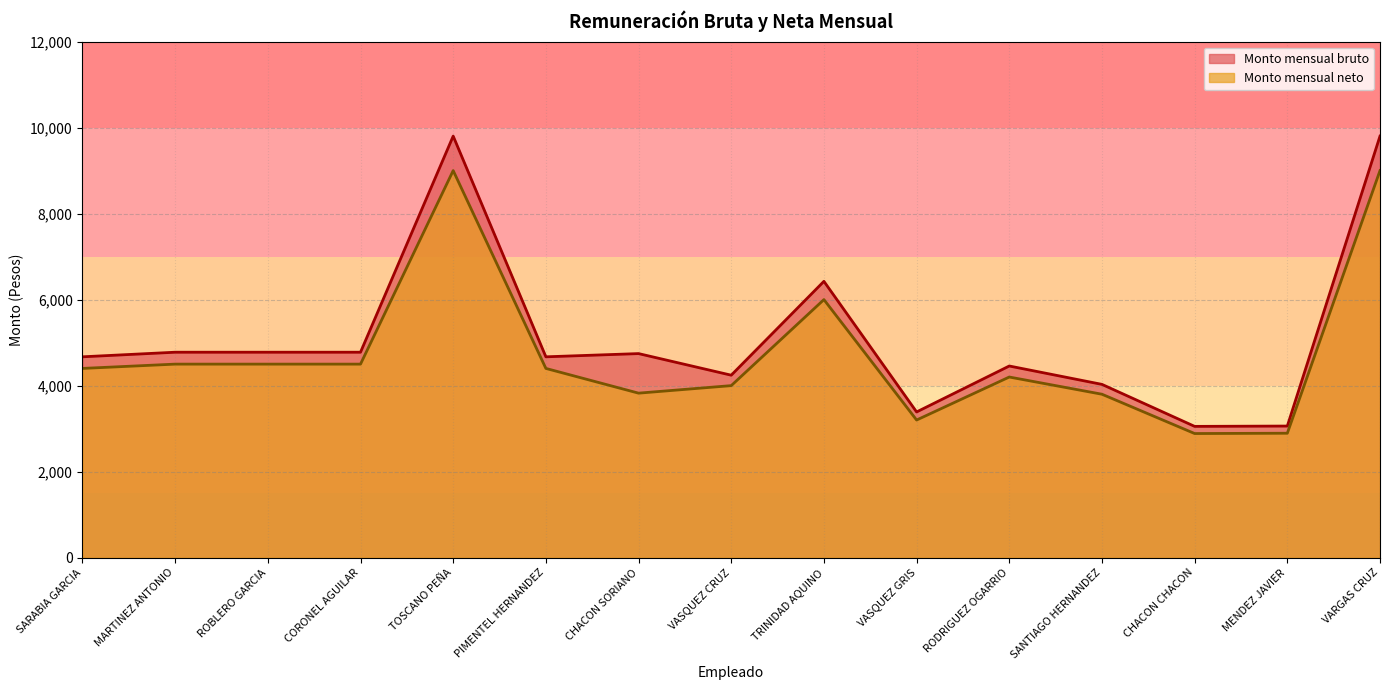

Reading right to left, list all the values displayed in this chart.

Monto mensual bruto: VARGAS CRUZ=9802.1	MENDEZ JAVIER=3060.0	CHACON CHACON=3052.5	SANTIAGO HERNANDEZ=4029.0	RODRIGUEZ OGARRIO=4456.3	VASQUEZ GRIS=3388.0	TRINIDAD AQUINO=6425.1	VASQUEZ CRUZ=4242.7	CHACON SORIANO=4744.8	PIMENTEL HERNANDEZ=4670.0	TOSCANO PEÑA=9802.1	CORONEL AGUILAR=4776.8	ROBLERO GARCIA=4776.8	MARTINEZ ANTONIO=4776.8	SARABIA GARCIA=4670.0
Monto mensual neto: VARGAS CRUZ=9000.0	MENDEZ JAVIER=2893.0	CHACON CHACON=2886.0	SANTIAGO HERNANDEZ=3800.0	RODRIGUEZ OGARRIO=4200.0	VASQUEZ GRIS=3200.0	TRINIDAD AQUINO=6000.0	VASQUEZ CRUZ=4000.0	CHACON SORIANO=3825.0	PIMENTEL HERNANDEZ=4400.0	TOSCANO PEÑA=9000.0	CORONEL AGUILAR=4500.0	ROBLERO GARCIA=4500.0	MARTINEZ ANTONIO=4500.0	SARABIA GARCIA=4400.0